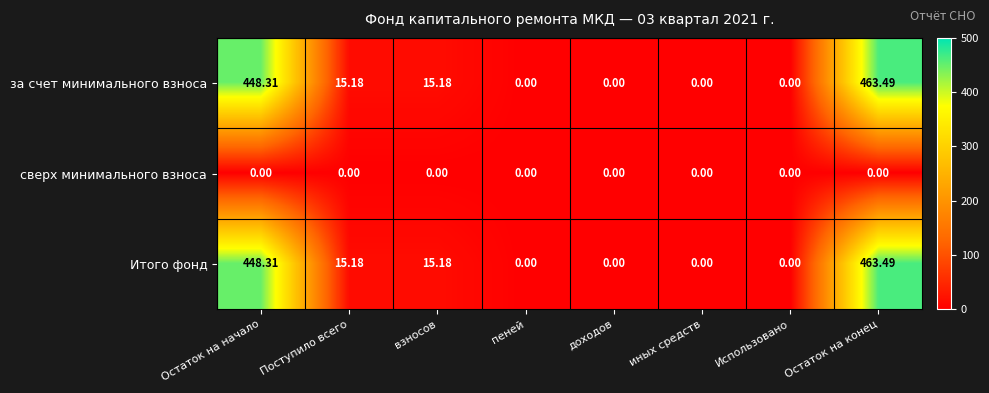

At which category is the sum across all series the highest?

Остаток на конец